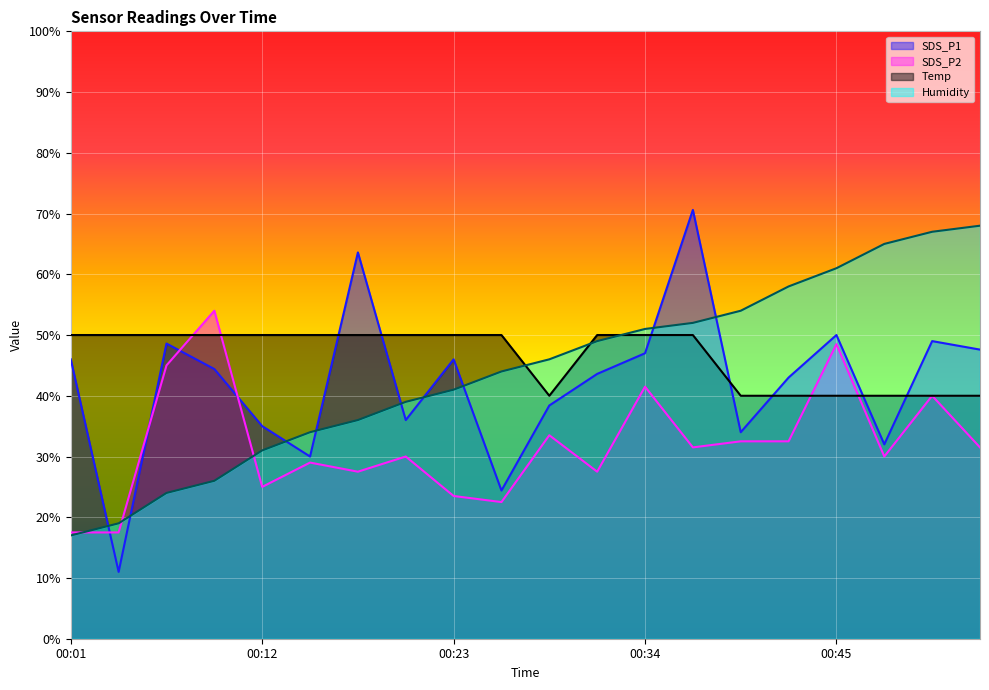

What is the sum of all SDS_P1 values?

840.2